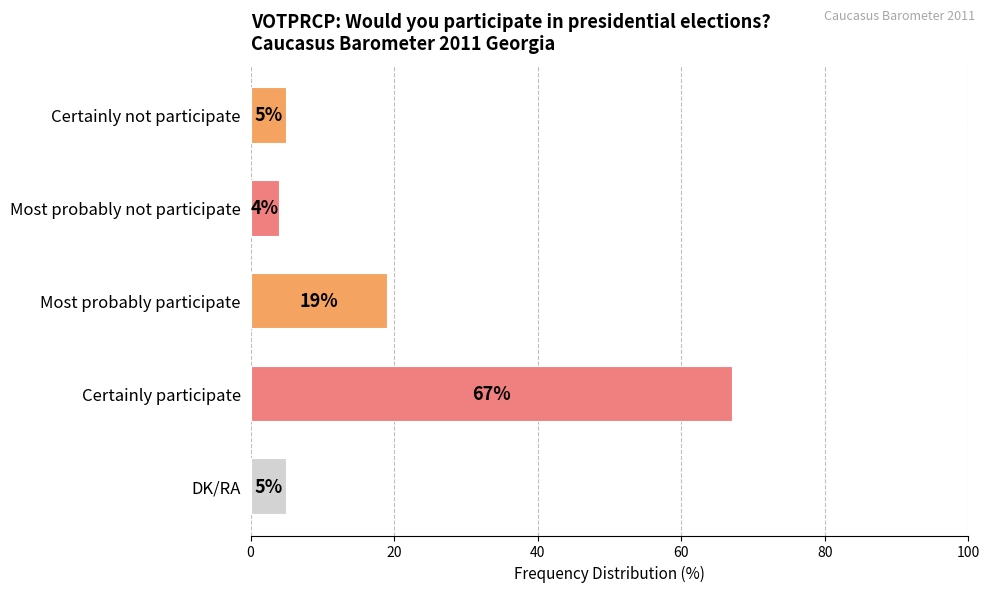

Between Most probably not participate and DK/RA, which is larger?

DK/RA